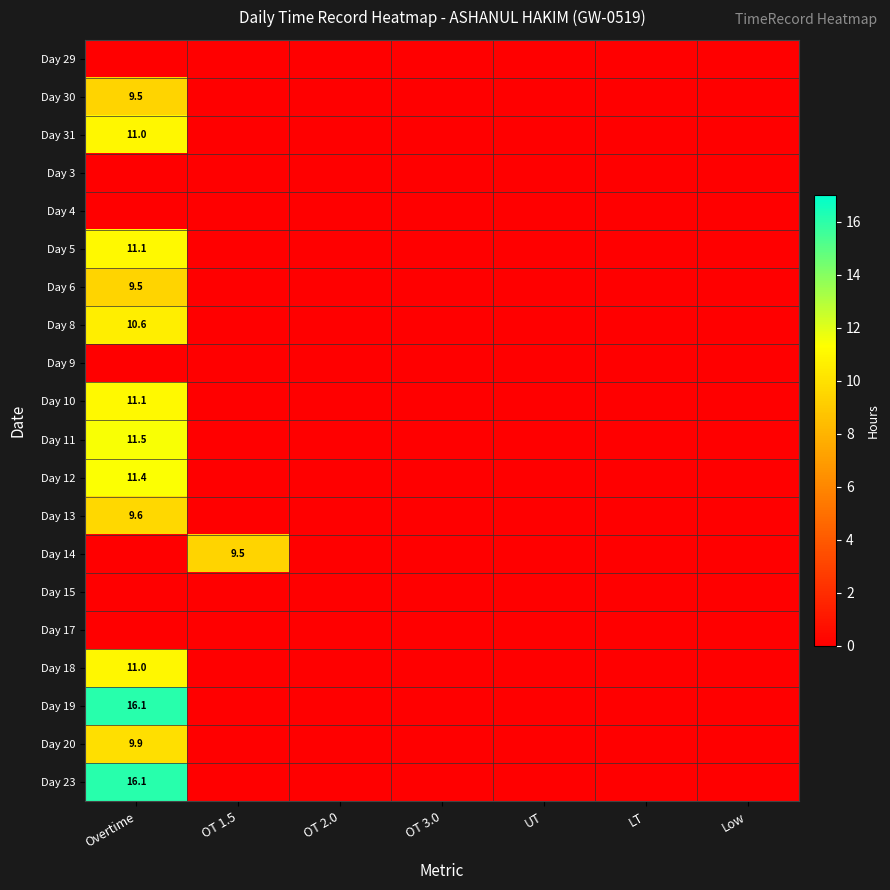

The value of Day 6 at Overtime is 2.4. True or false?

False